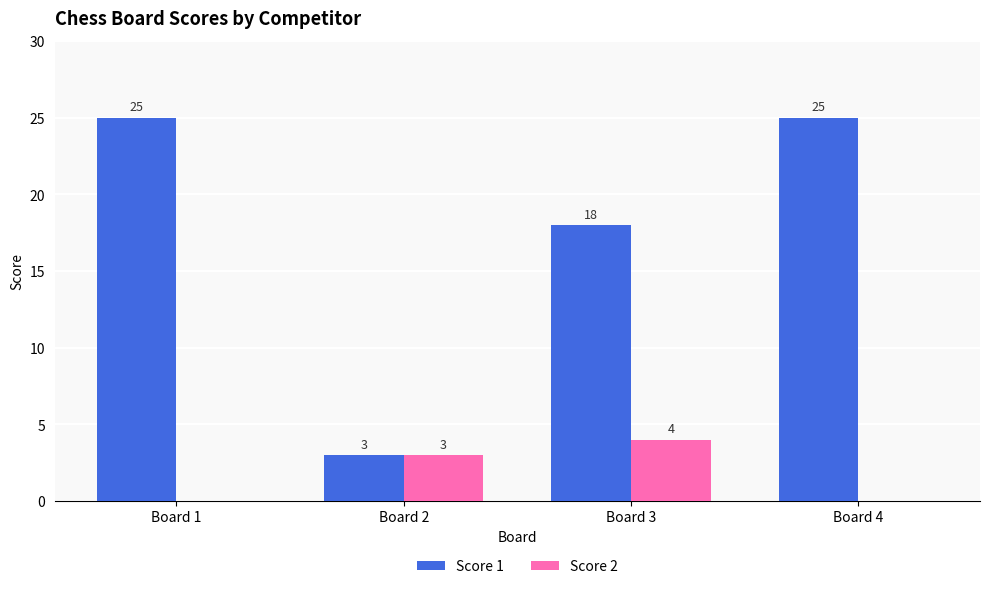

How many groups of bars are there?

4